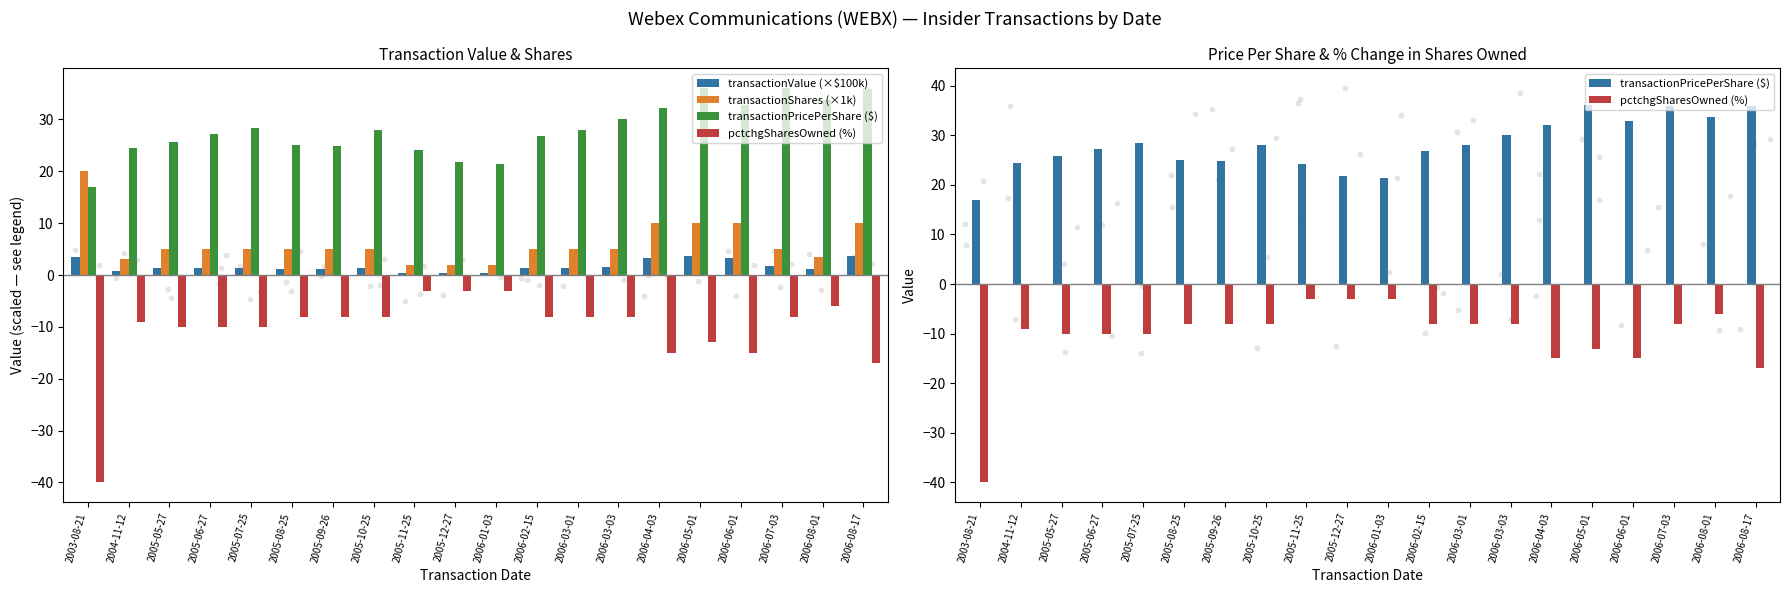

Is the value of transactionShares (×1k) at 2005-09-26 greater than the value of transactionPricePerShare ($) at 2005-10-25?

No